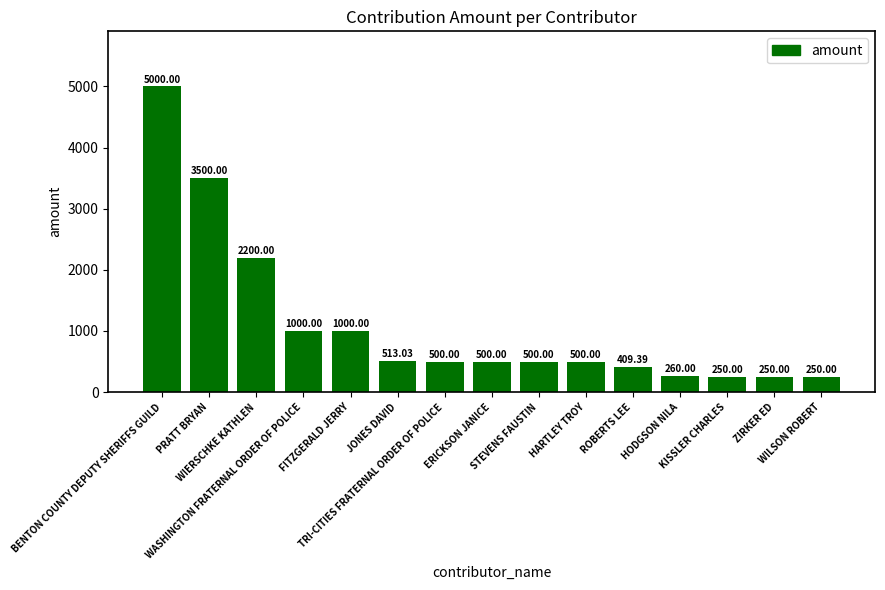

Between STEVENS FAUSTIN and ZIRKER ED, which is larger?

STEVENS FAUSTIN